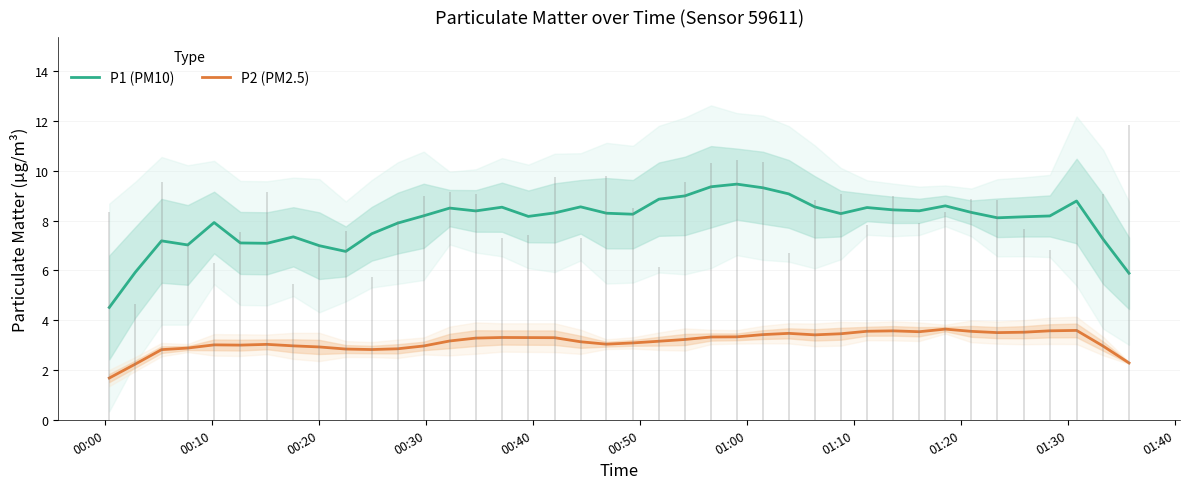

List the series in order of their peak value, highest first.

P1 (PM10), P2 (PM2.5)